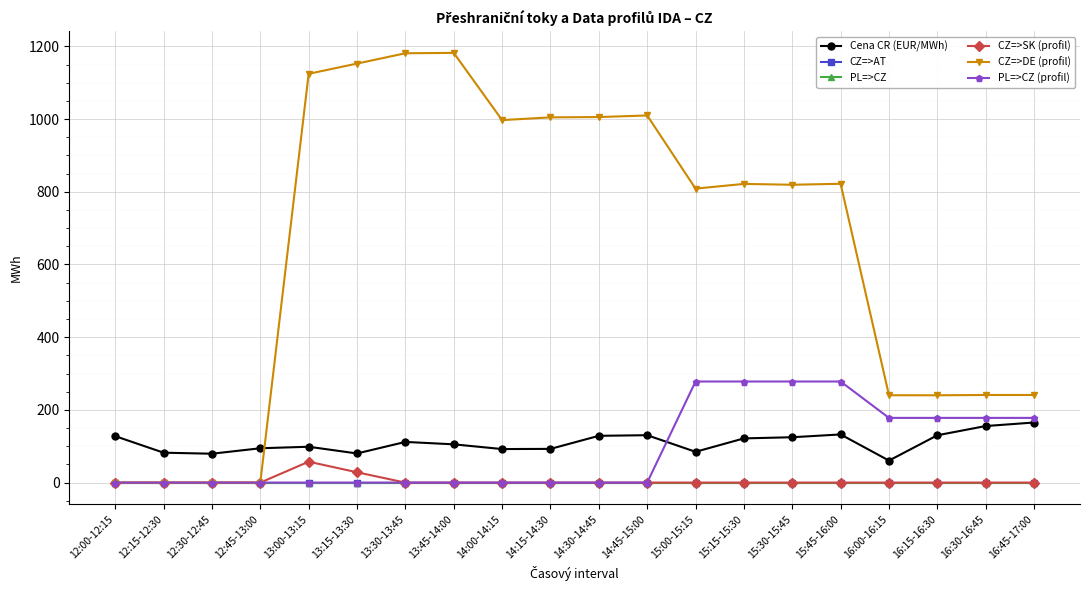

True or false: PL=>CZ (profil) has a value of 0.0 at 14:30-14:45.

True